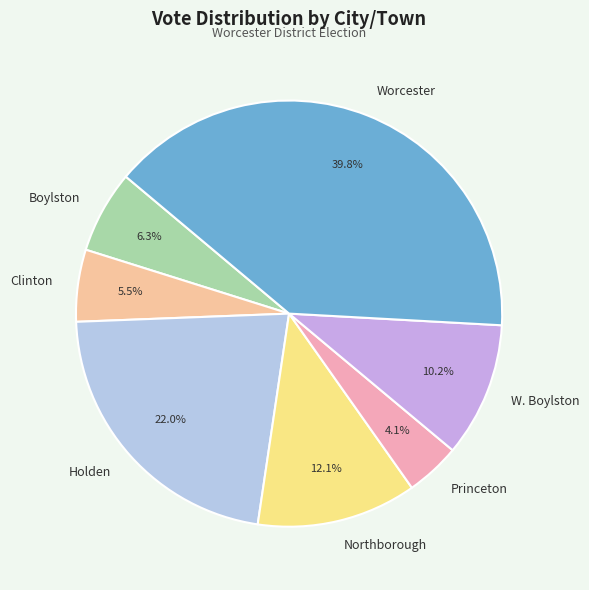

Which category has the biggest portion of the pie?

Worcester